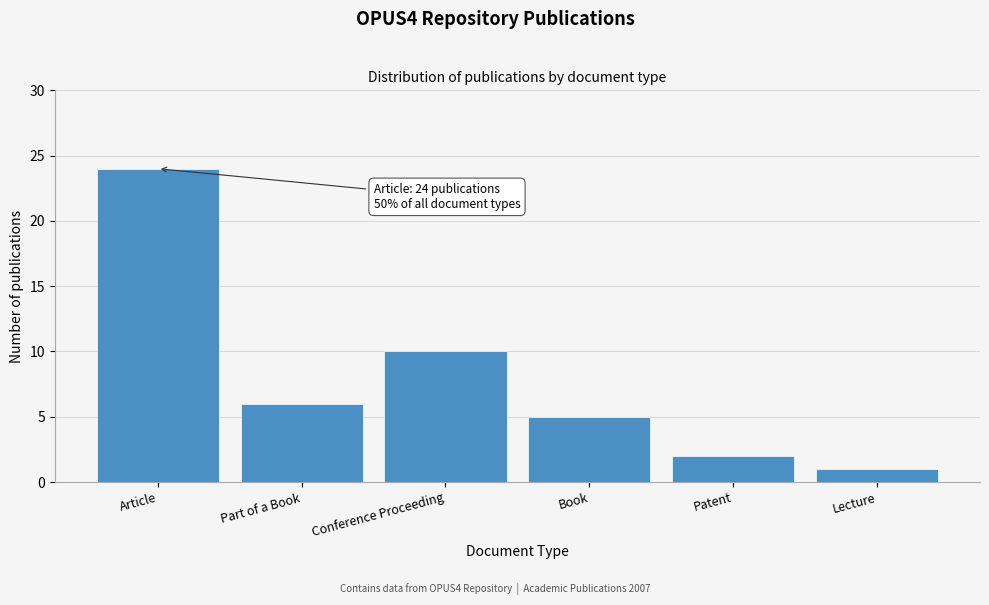

Reading left to right, transcribe all the data shown in this chart.

24	6	10	5	2	1